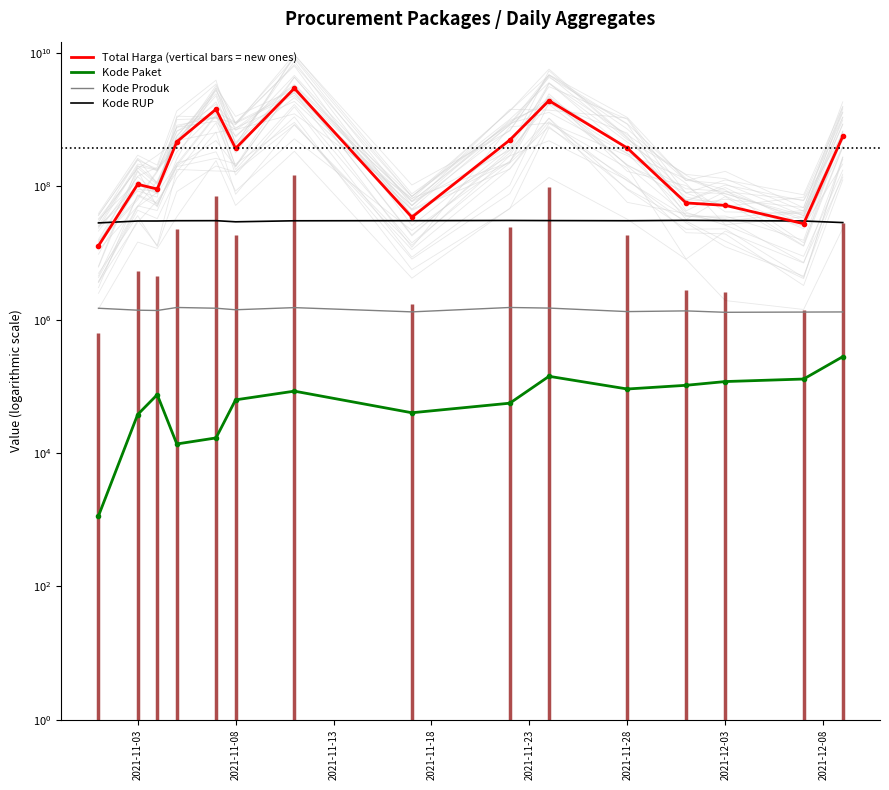

Count the number of data series in this chart.

4